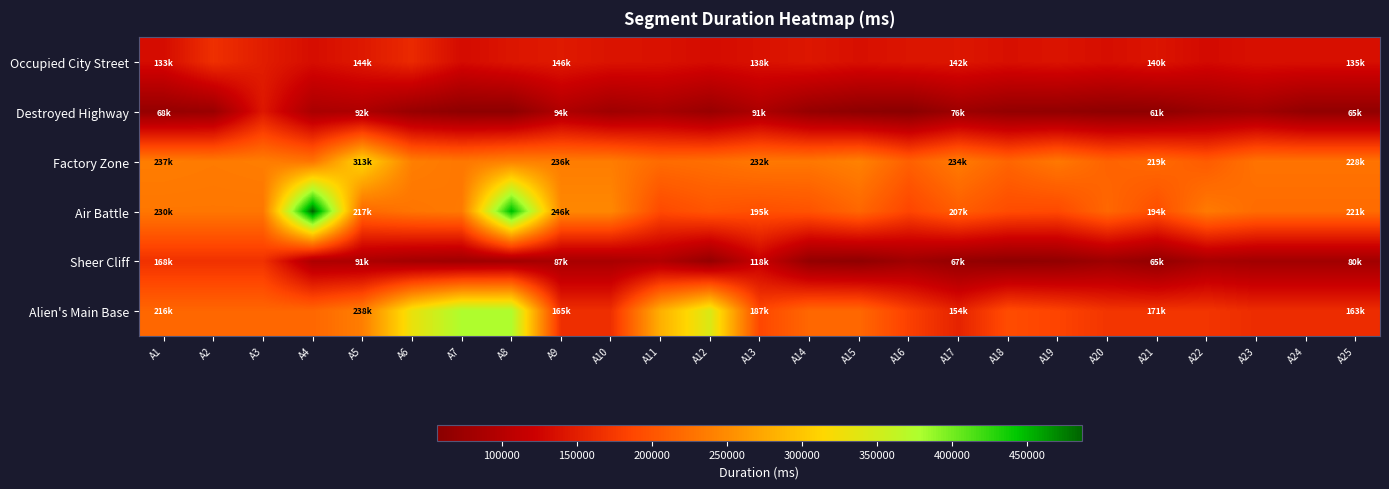

Between A2 and A19, which series saw the biggest shift?

Sheer Cliff